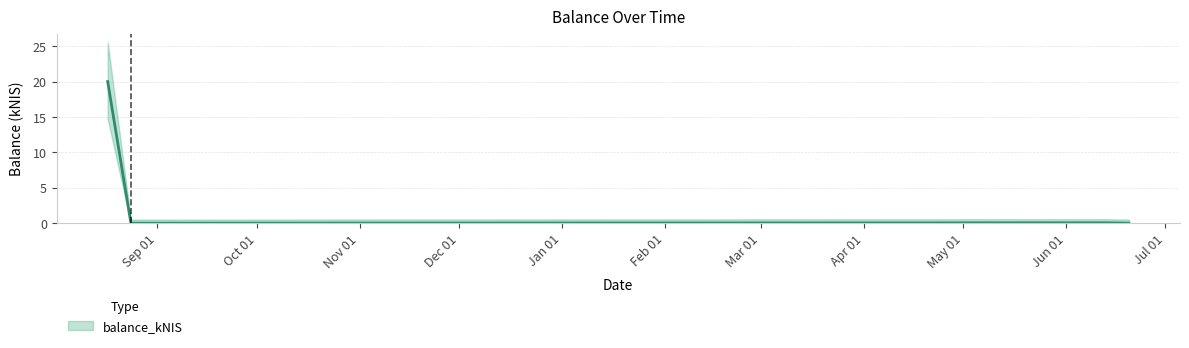

Reading left to right, list all the values displayed in this chart.

20.0	0.0	0.1	0.0